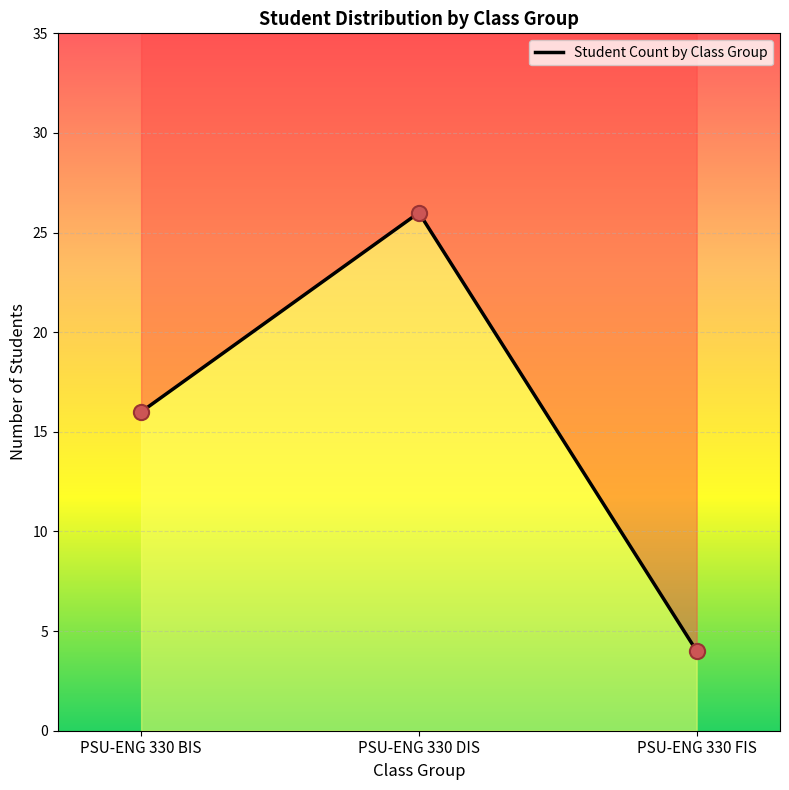

Between PSU-ENG 330 BIS and PSU-ENG 330 FIS, which is larger?

PSU-ENG 330 BIS